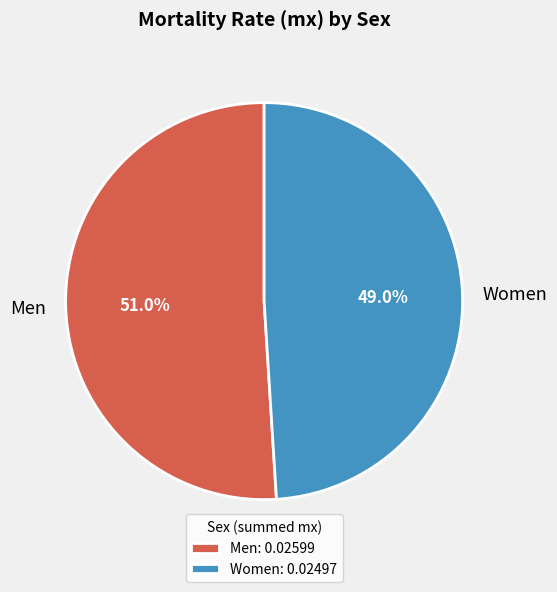

Is Men the majority of the pie?

Yes